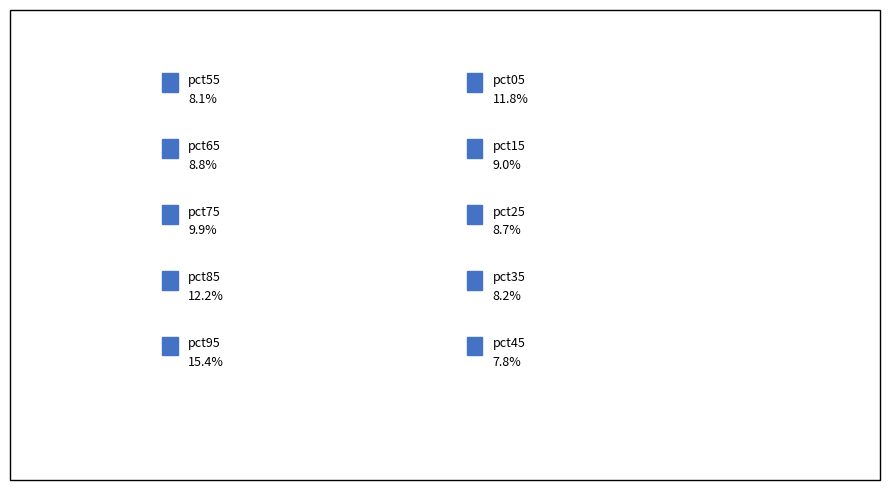

Is there a majority slice in this chart?

No